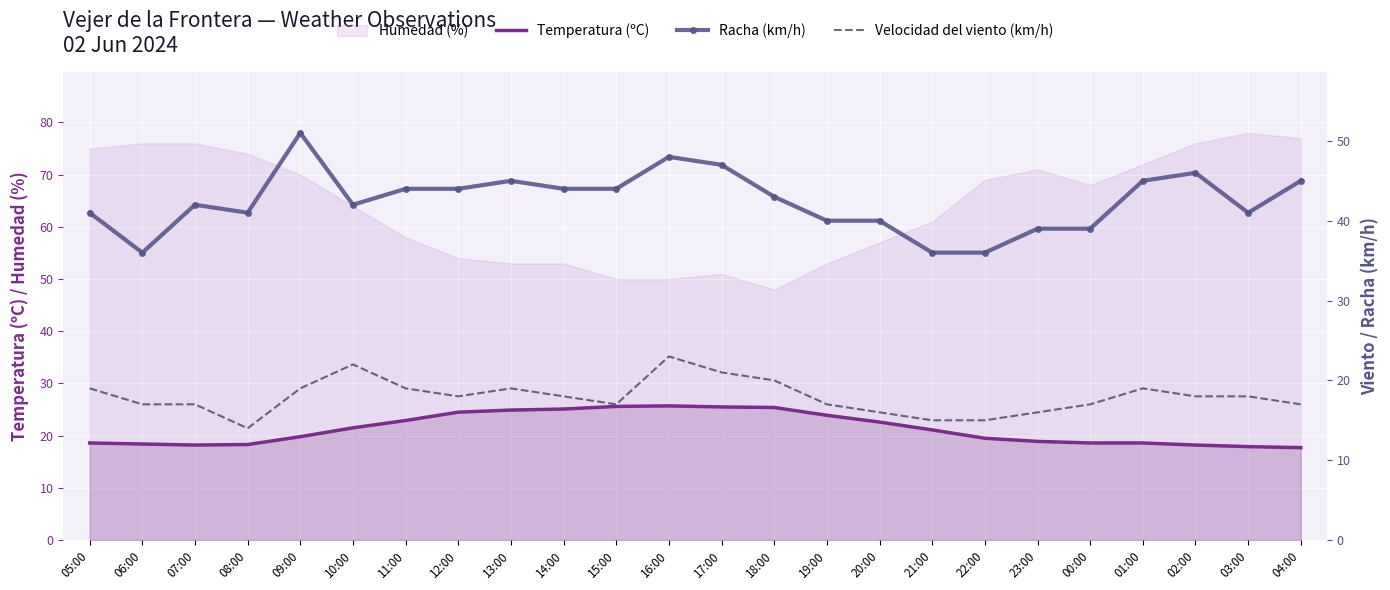

Reading left to right, extract all data points from this chart.

Temperatura (ºC): 05:00=18.6	06:00=18.4	07:00=18.2	08:00=18.3	09:00=19.8	10:00=21.5	11:00=22.9	12:00=24.5	13:00=24.9	14:00=25.1	15:00=25.6	16:00=25.7	17:00=25.5	18:00=25.4	19:00=23.9	20:00=22.6	21:00=21.1	22:00=19.5	23:00=18.9	00:00=18.6	01:00=18.6	02:00=18.2	03:00=17.9	04:00=17.7
Racha (km/h): 05:00=41.0	06:00=36.0	07:00=42.0	08:00=41.0	09:00=51.0	10:00=42.0	11:00=44.0	12:00=44.0	13:00=45.0	14:00=44.0	15:00=44.0	16:00=48.0	17:00=47.0	18:00=43.0	19:00=40.0	20:00=40.0	21:00=36.0	22:00=36.0	23:00=39.0	00:00=39.0	01:00=45.0	02:00=46.0	03:00=41.0	04:00=45.0
Velocidad del viento (km/h): 05:00=19.0	06:00=17.0	07:00=17.0	08:00=14.0	09:00=19.0	10:00=22.0	11:00=19.0	12:00=18.0	13:00=19.0	14:00=18.0	15:00=17.0	16:00=23.0	17:00=21.0	18:00=20.0	19:00=17.0	20:00=16.0	21:00=15.0	22:00=15.0	23:00=16.0	00:00=17.0	01:00=19.0	02:00=18.0	03:00=18.0	04:00=17.0